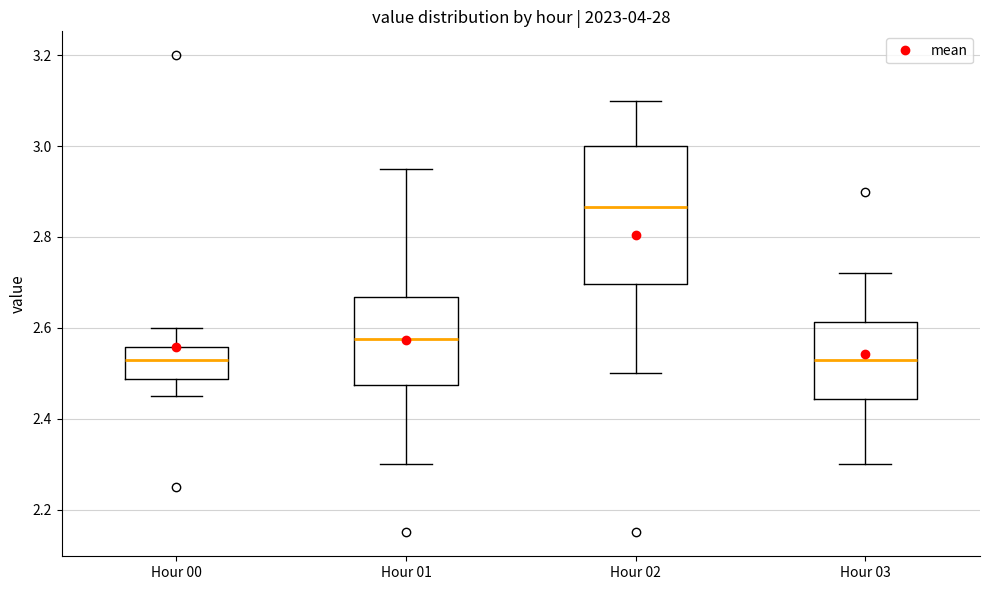

Reading left to right, transcribe this box plot: for each box, give where its median line is, the range the box spans, and where its two whiskers end, as read against the y-axis. The values are not printed on the chart, so give them approximately, as read against the axis.

Hour 00: median 2.54, box 2.48 to 2.56, whiskers 2.46 to 2.60
Hour 01: median 2.58, box 2.48 to 2.66, whiskers 2.30 to 2.96
Hour 02: median 2.86, box 2.70 to 3.00, whiskers 2.50 to 3.10
Hour 03: median 2.54, box 2.44 to 2.62, whiskers 2.30 to 2.72